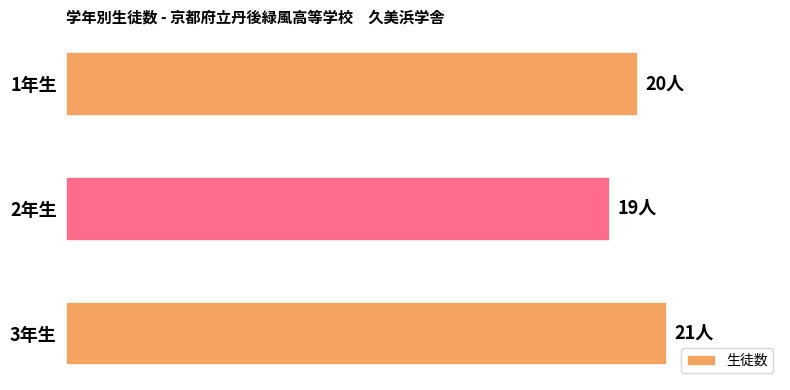

At which label is the value closest to 20?

1年生